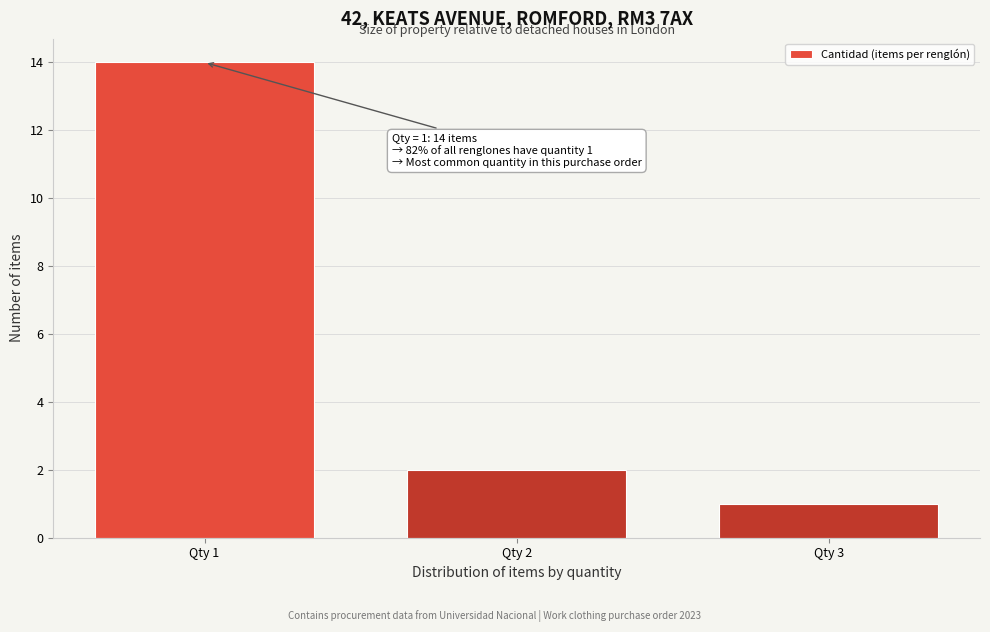

Reading right to left, list all the values displayed in this chart.

Qty 3=1	Qty 2=2	Qty 1=14